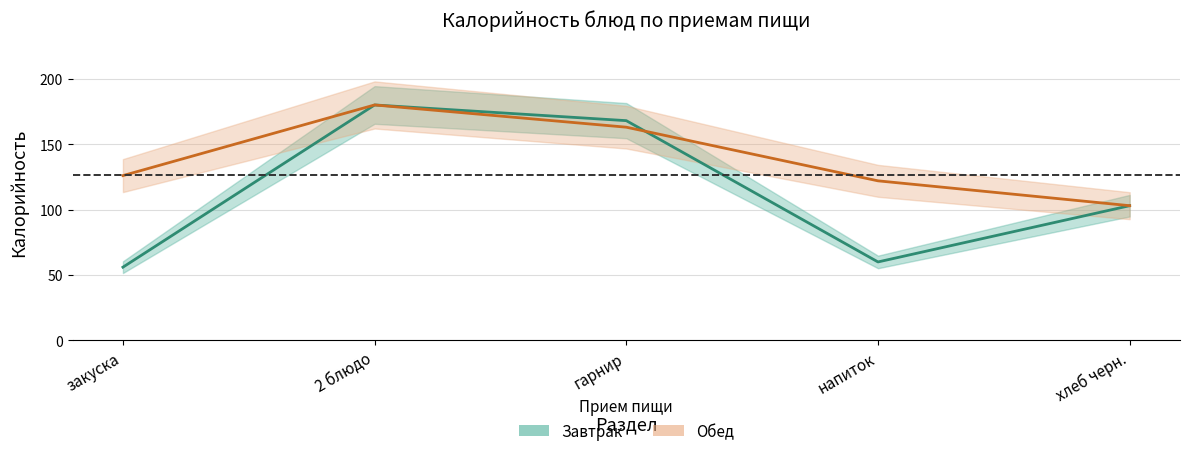

What is the spread (max minus min) of values at напиток?

62